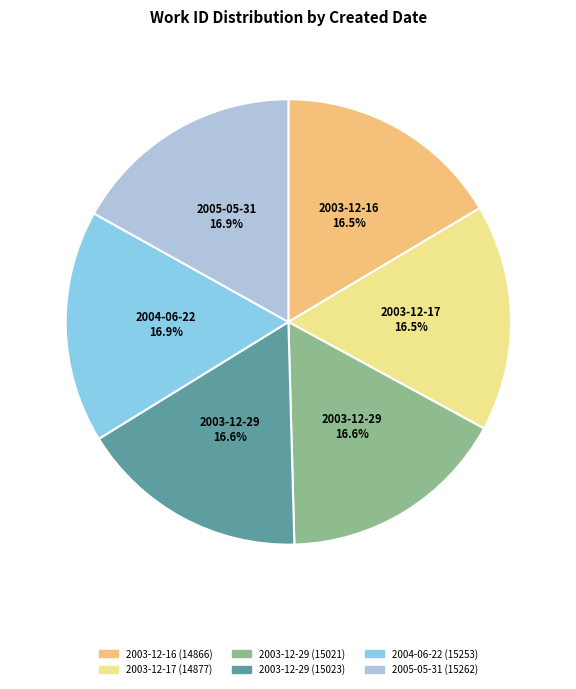

How many slices are in this pie chart?

6